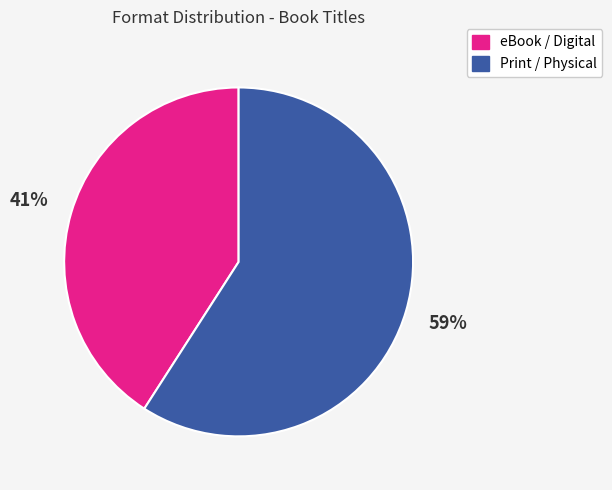

Count the number of slices in the pie.

2